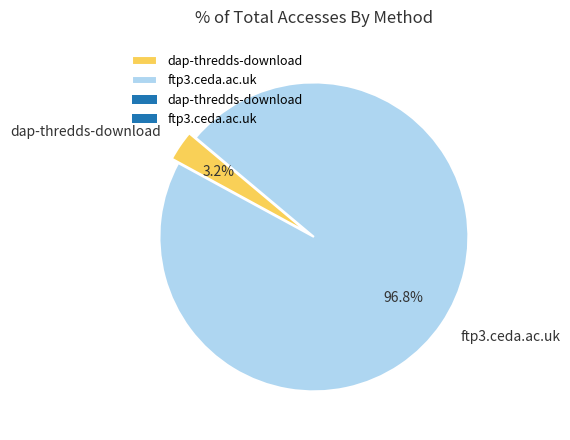

What is the majority slice?

ftp3.ceda.ac.uk